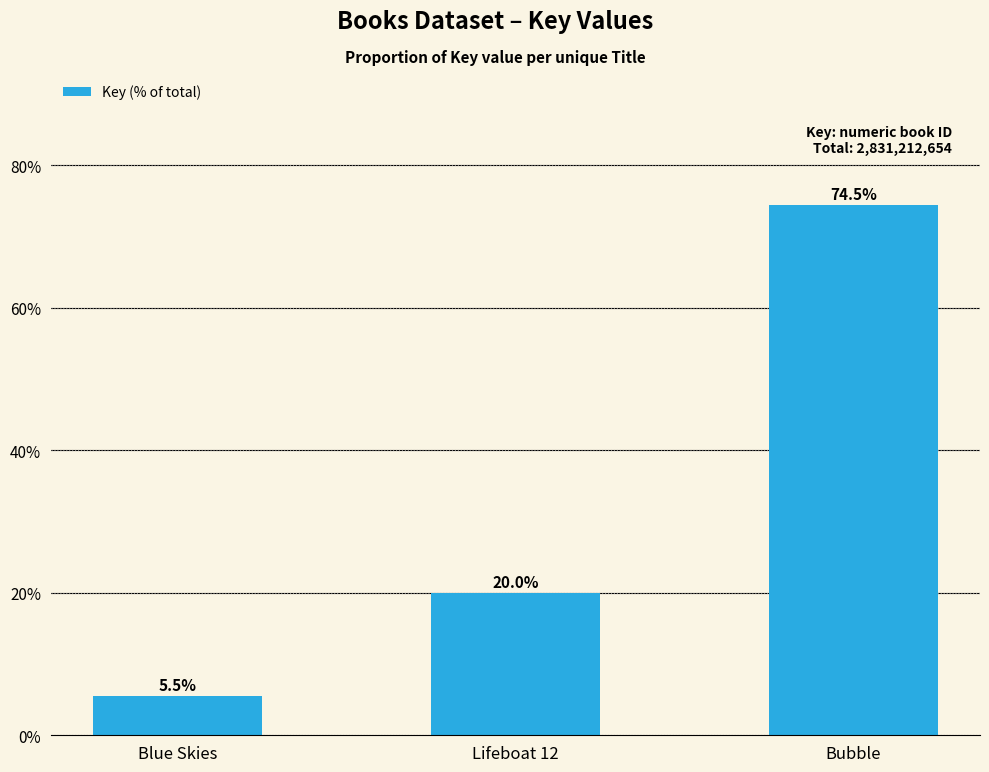

What is the ratio of the value at Lifeboat 12 to the value at Bubble?

0.3